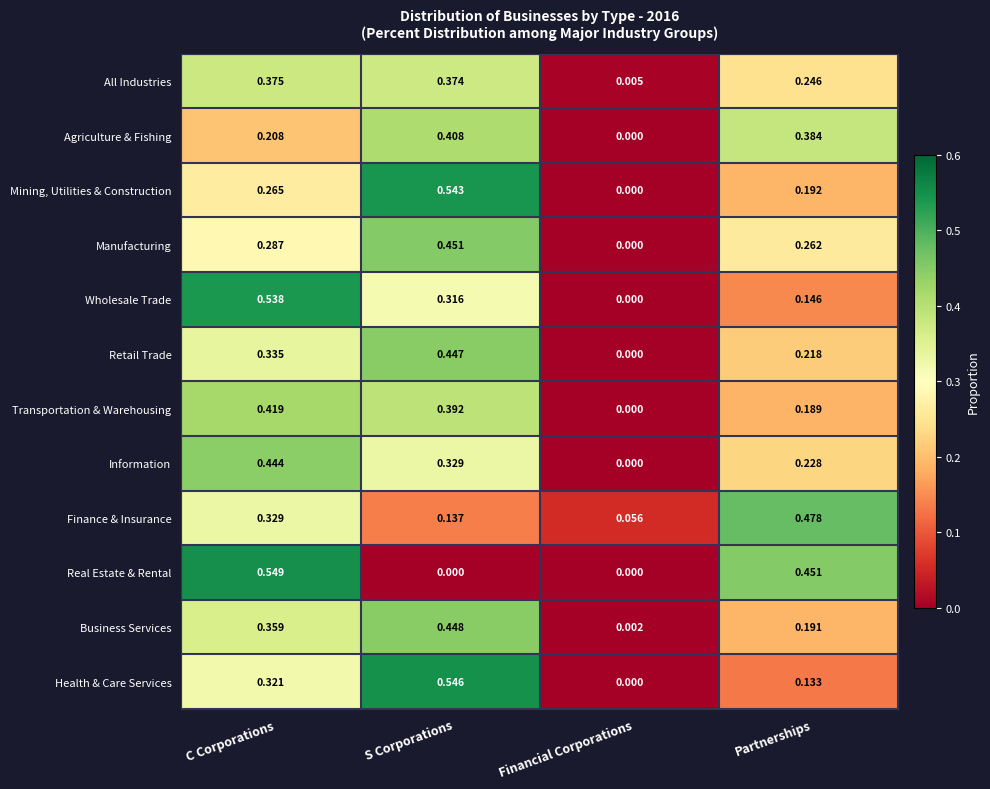

What is the total value across all series at Partnerships?

3.1